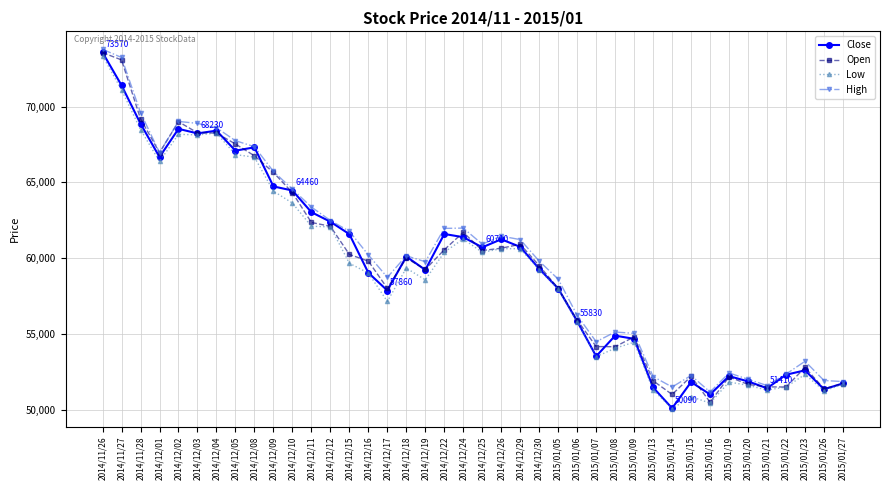

What is the greatest value displayed?

73780